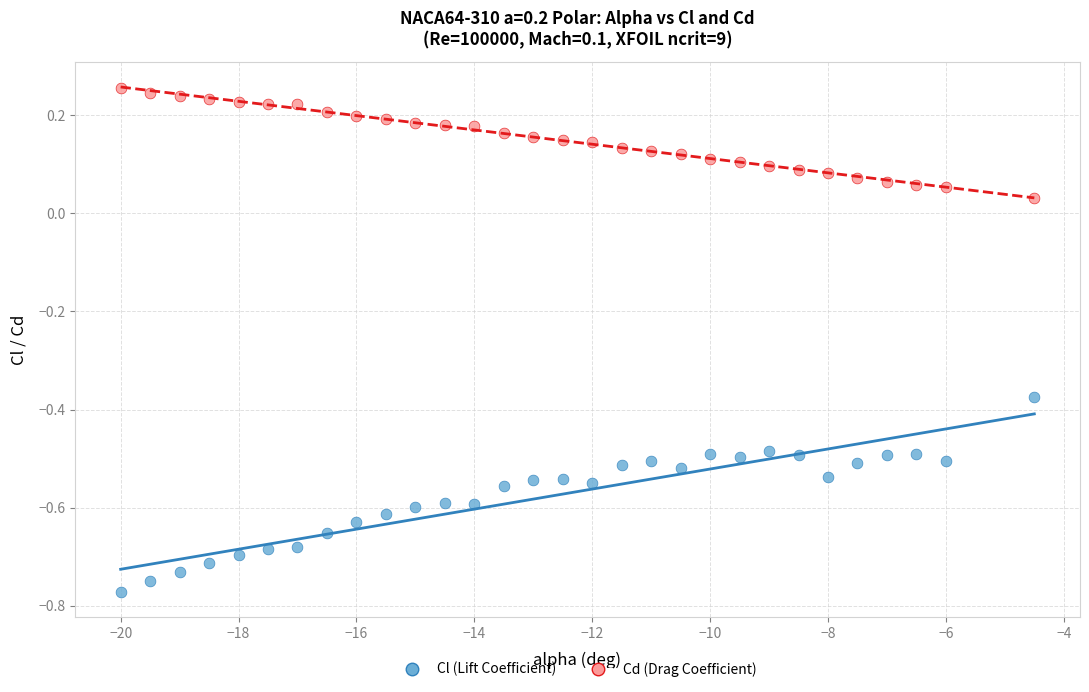

Across all data points, what is the range of Y values (max minus min)?

1.0